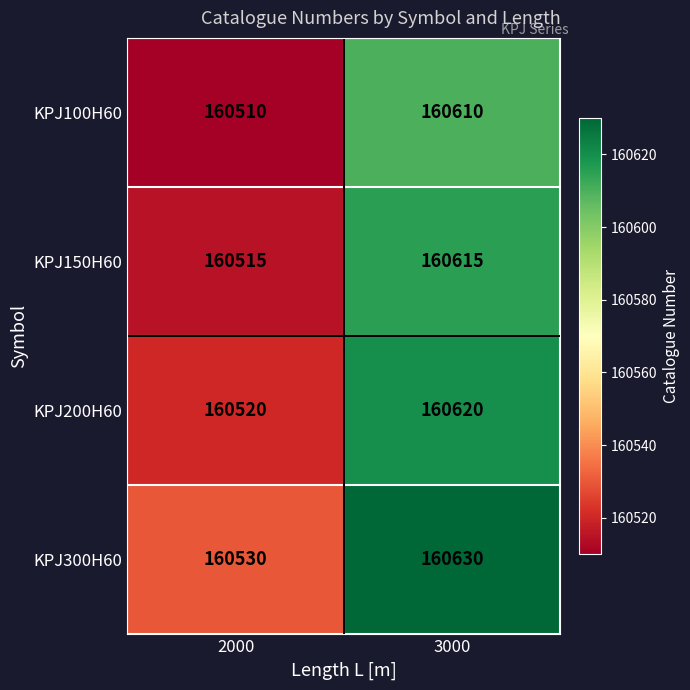

Reading right to left, list all the values displayed in this chart.

KPJ100H60: 160610	160510
KPJ150H60: 160615	160515
KPJ200H60: 160620	160520
KPJ300H60: 160630	160530